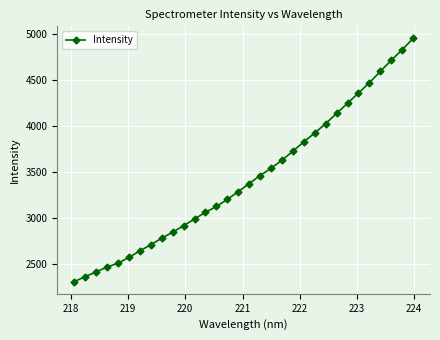

What is the sum of all values?

110003.7